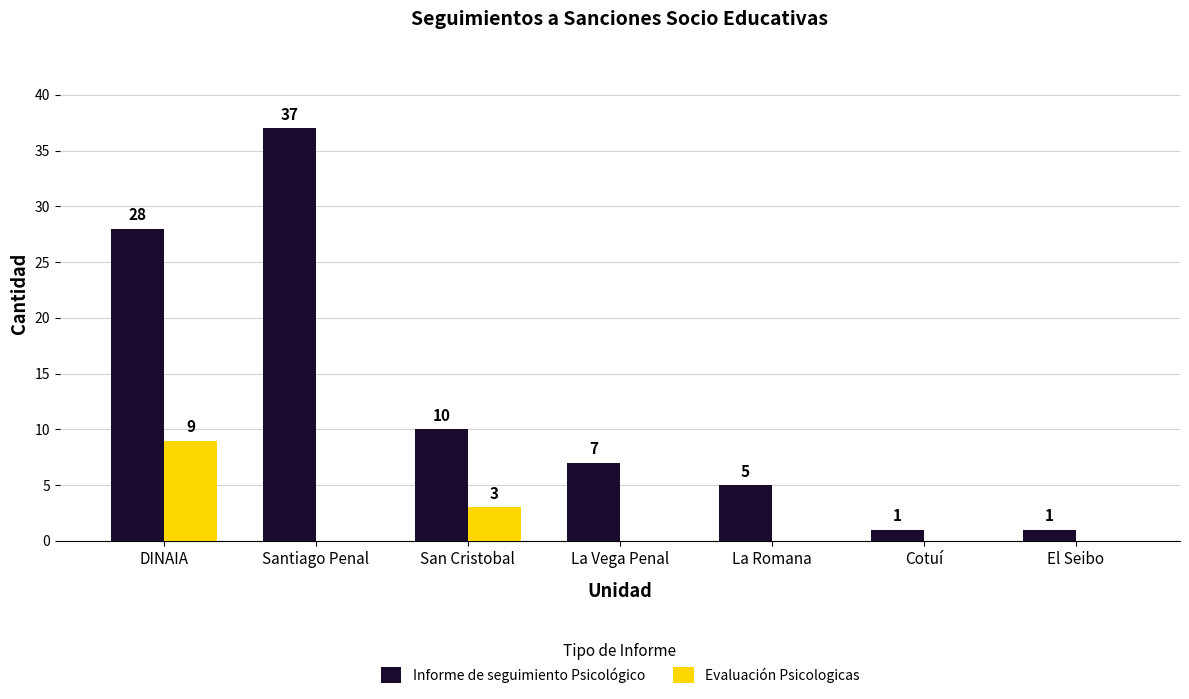

What is the difference between the Evaluación Psicologicas values at Cotuí and DINAIA?

9